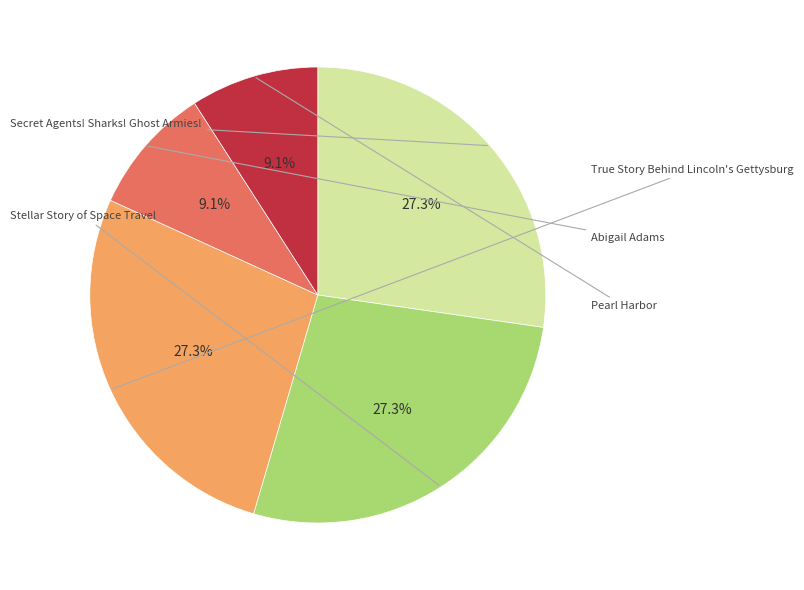

Is there any slice that represents more than half of the pie?

No